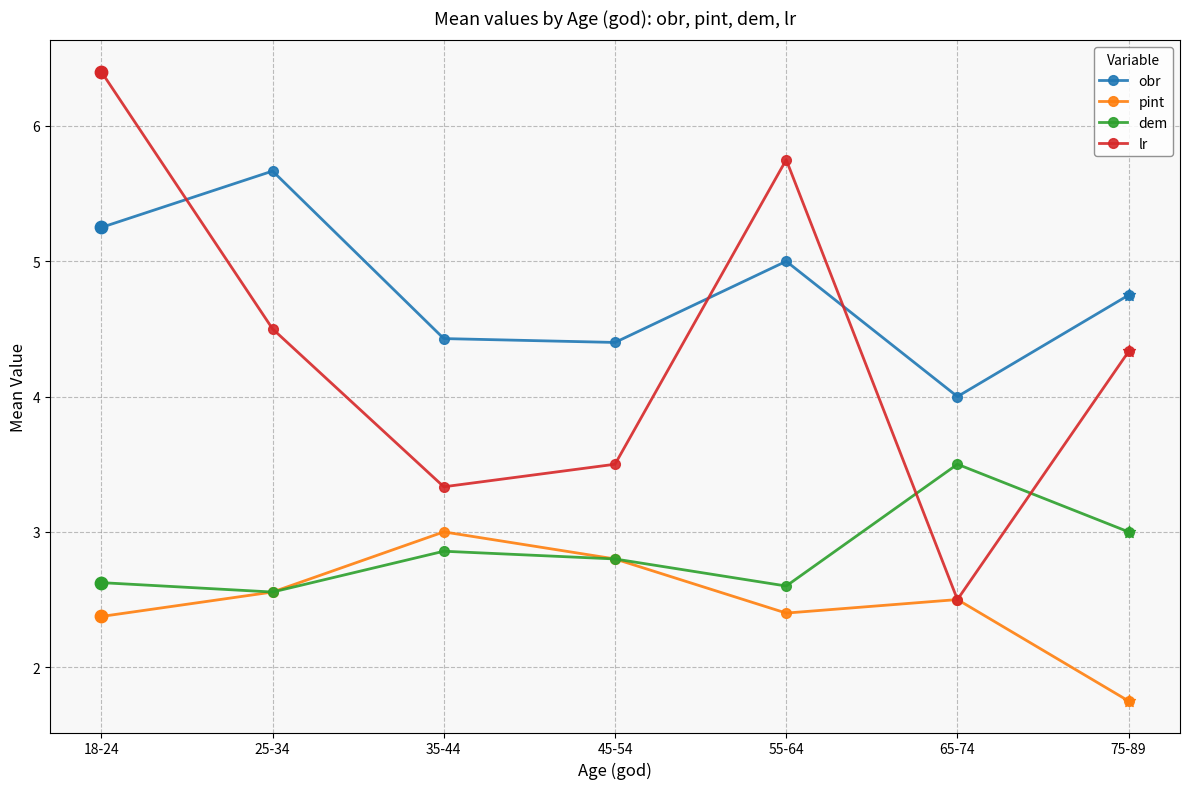

Which series has the largest range (max minus min)?

lr